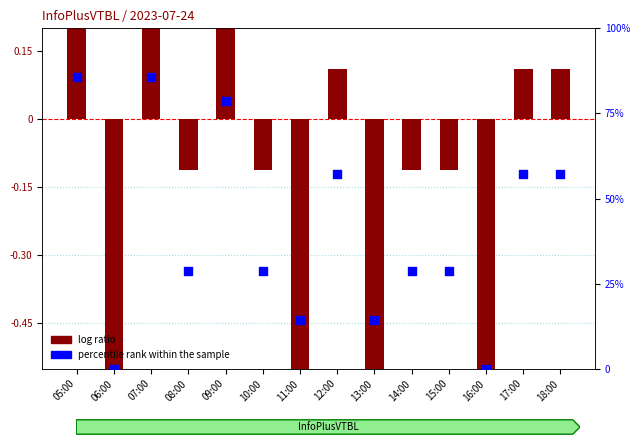

Which series has the widest spread of Y values?

percentile rank within the sample